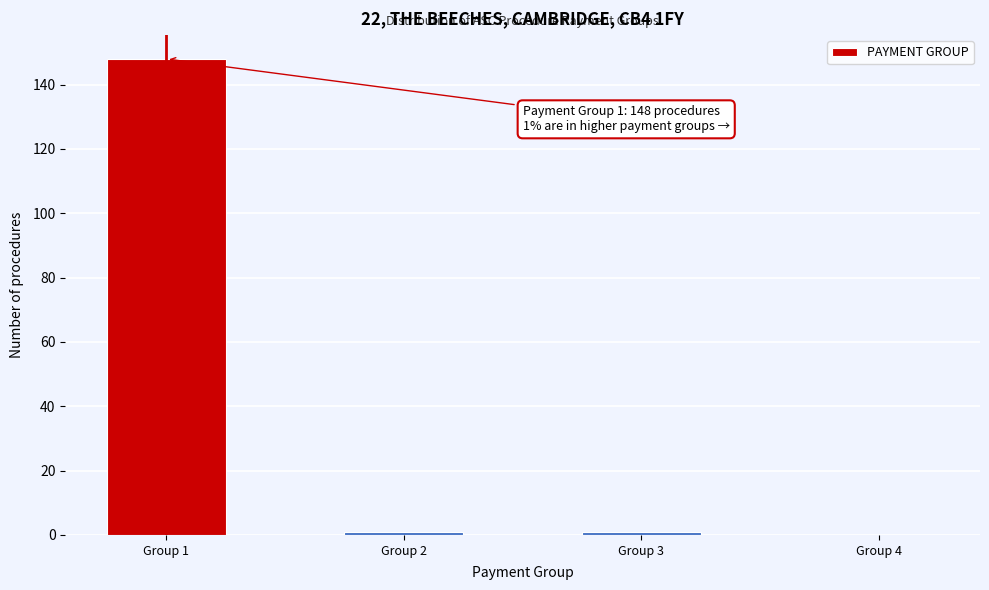

Reading left to right, transcribe all the data shown in this chart.

Group 1=148	Group 2=1	Group 3=1	Group 4=0